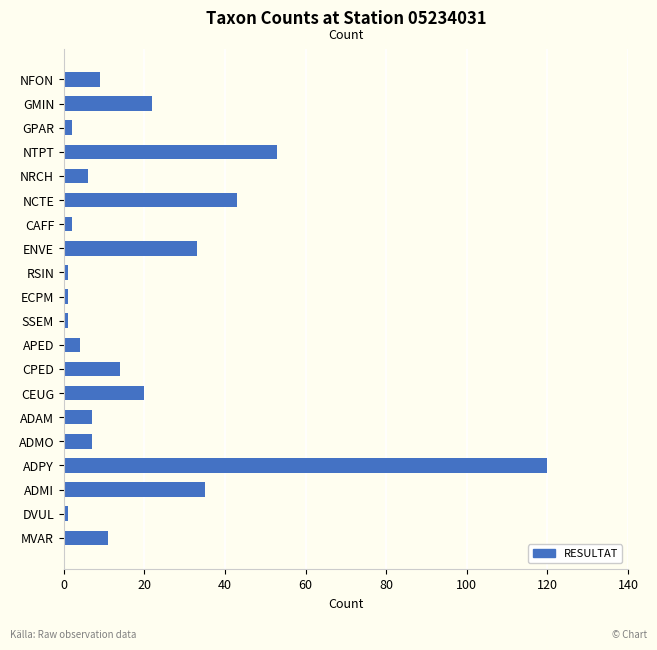

Which label corresponds to the largest value in the chart?

ADPY